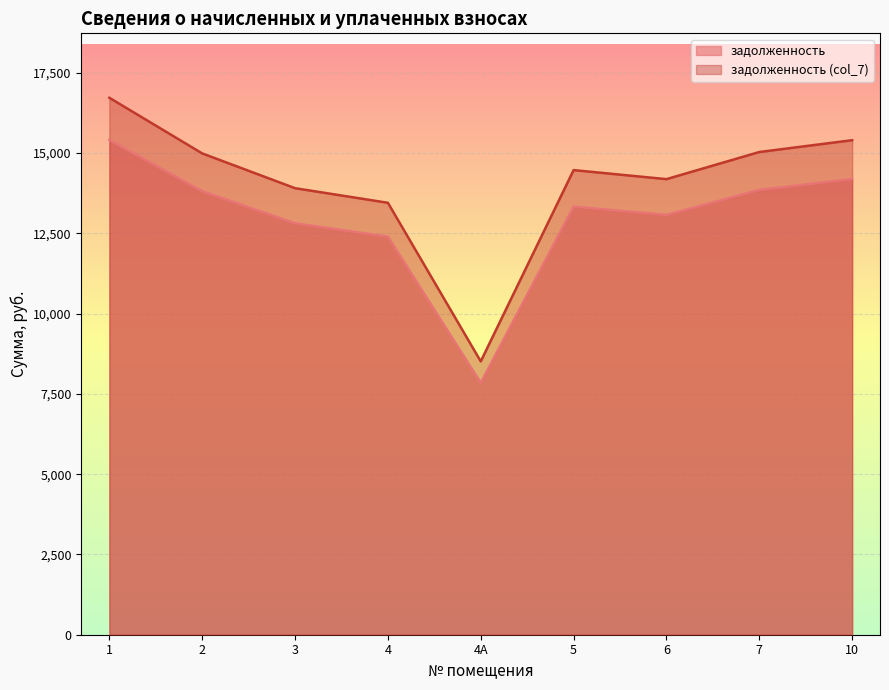

Which series has the largest total across all categories?

задолженность (col_7)